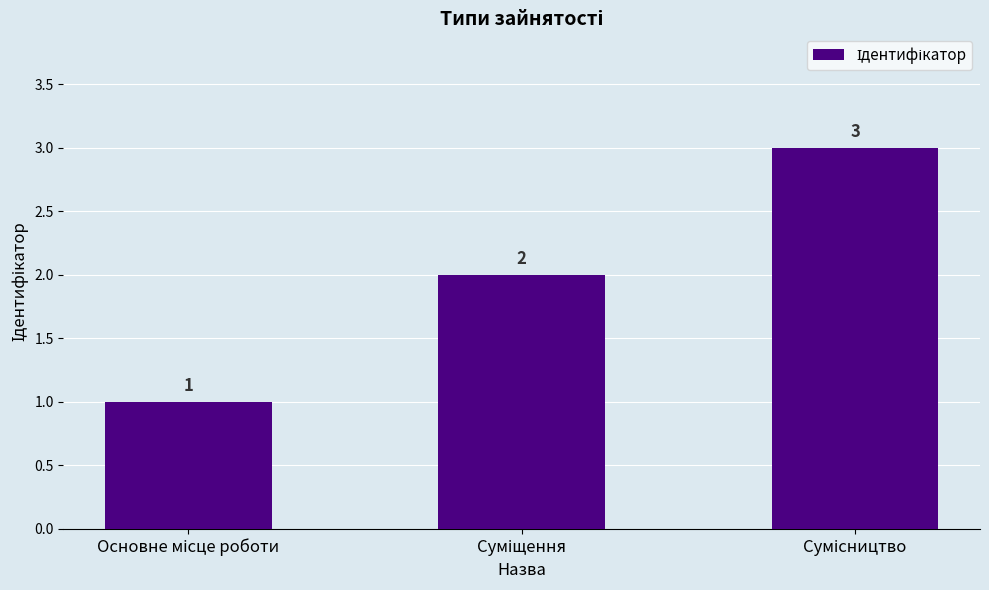

Are the bars horizontal?

No